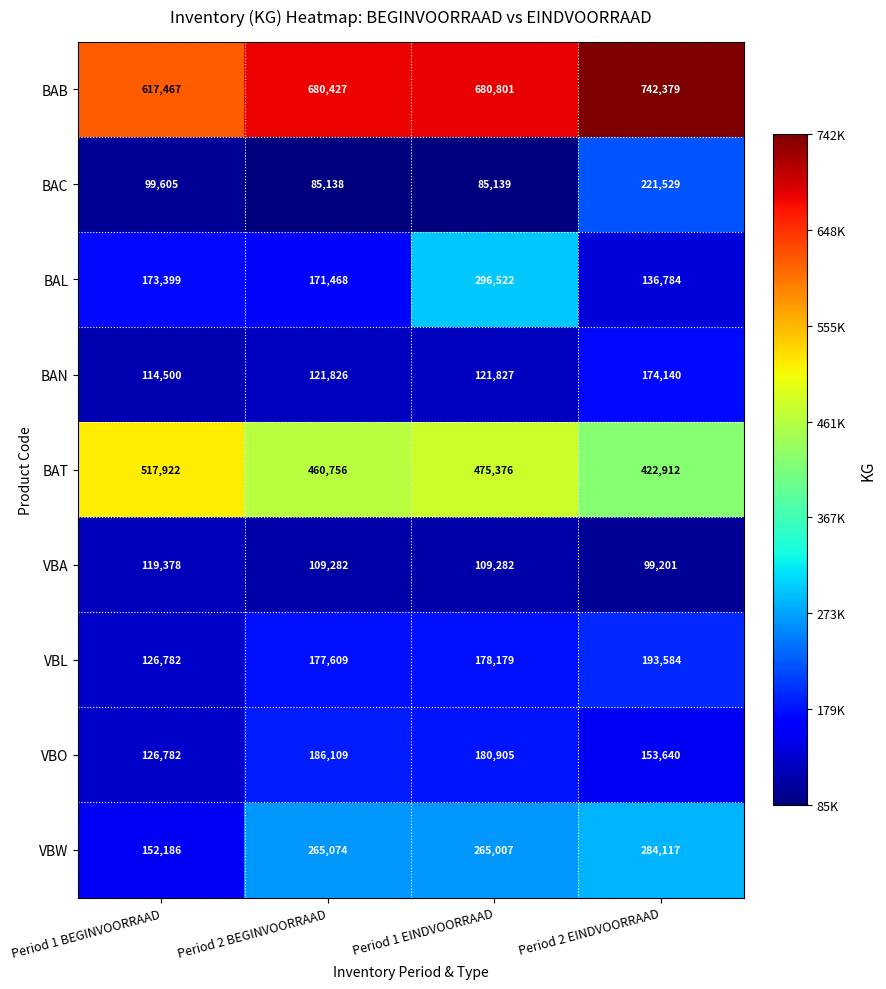

True or false: BAN has a value of 174140 at Period 2 EINDVOORRAAD.

True